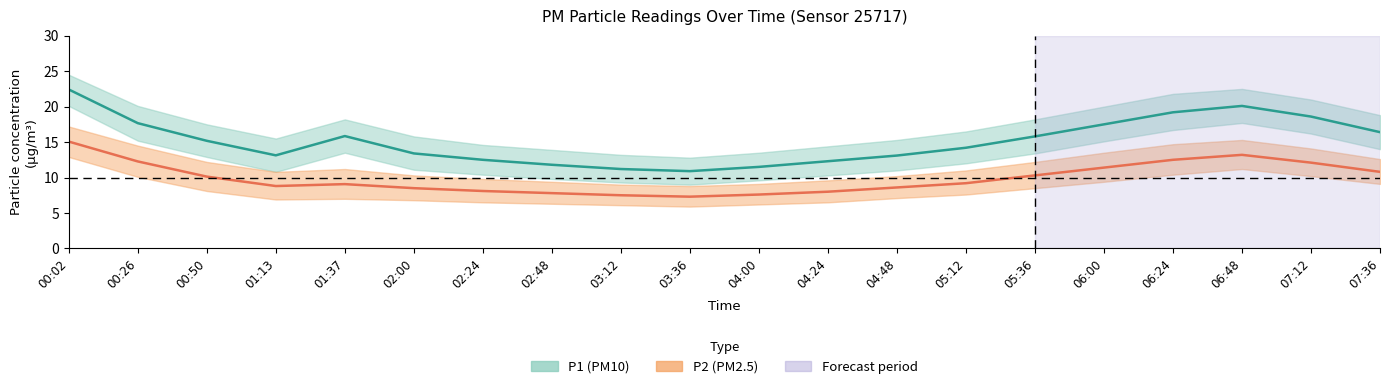

True or false: P1 and P1_upper intersect in this chart.

False